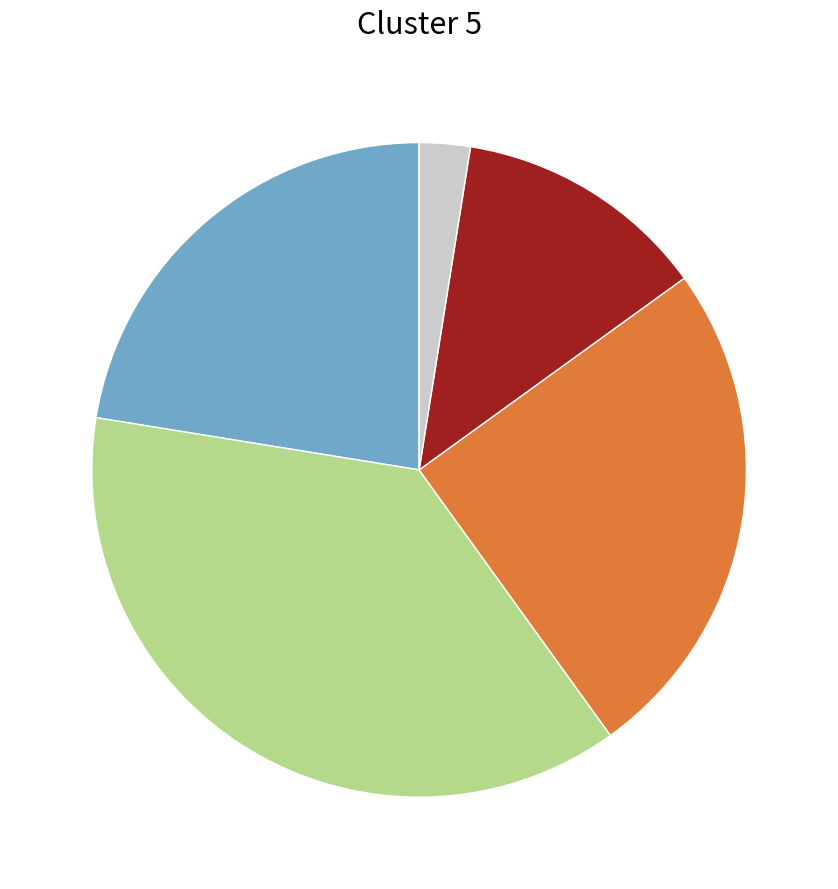

Is there any slice that represents more than half of the pie?

No